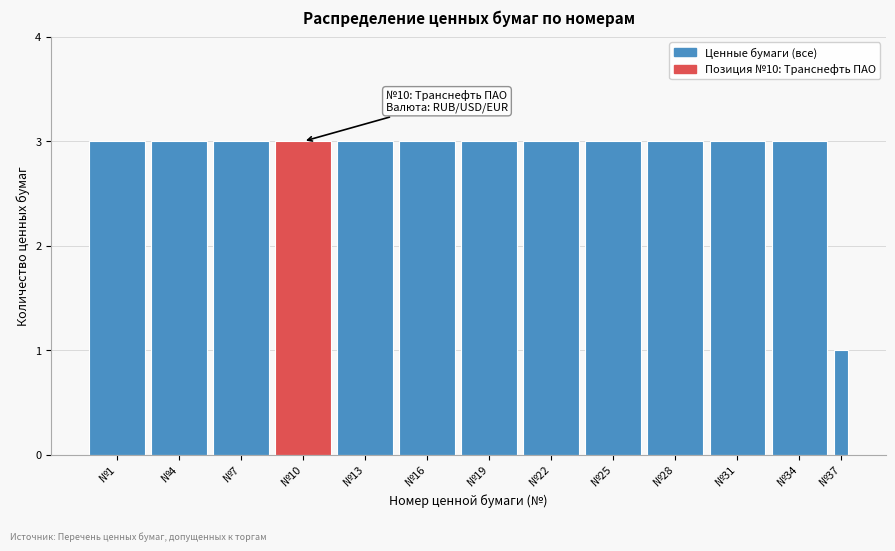

Reading left to right, what are all the values shown in this chart?

3	3	3	3	3	3	3	3	3	3	3	3	1